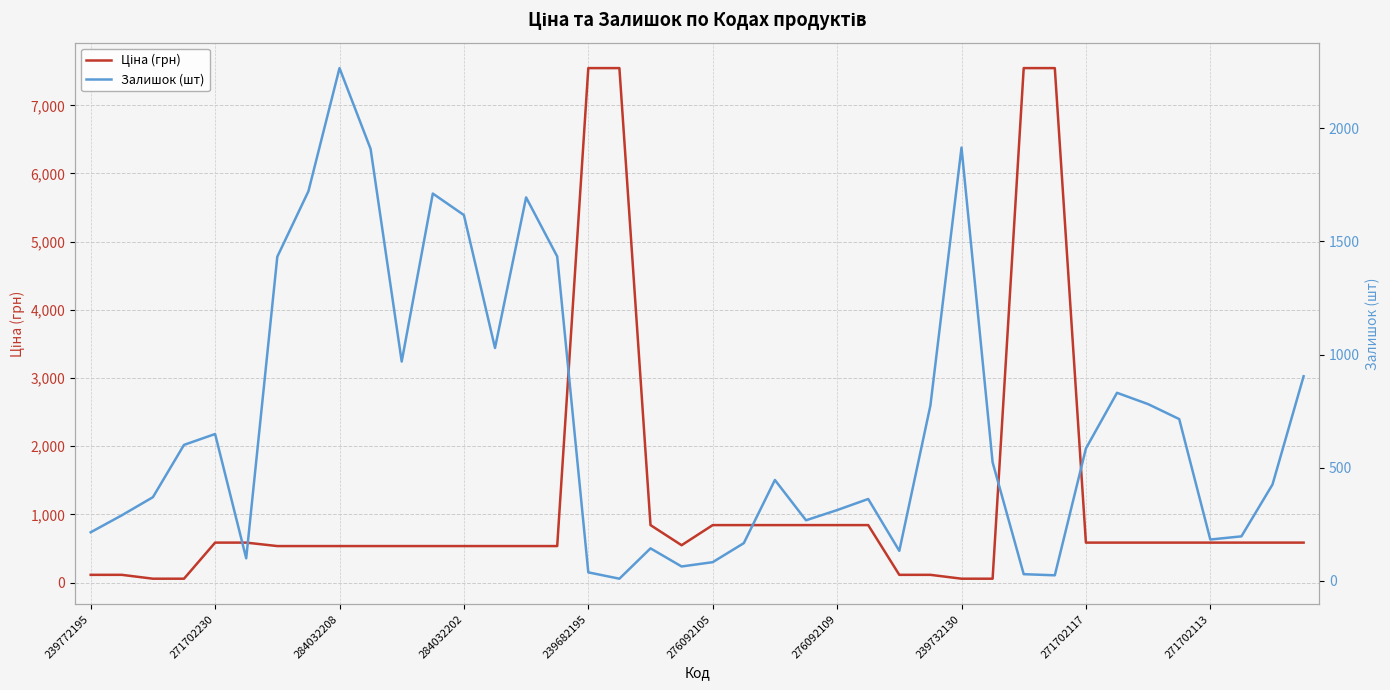

What are all the series names shown in the legend?

Ціна (грн), Залишок (шт)